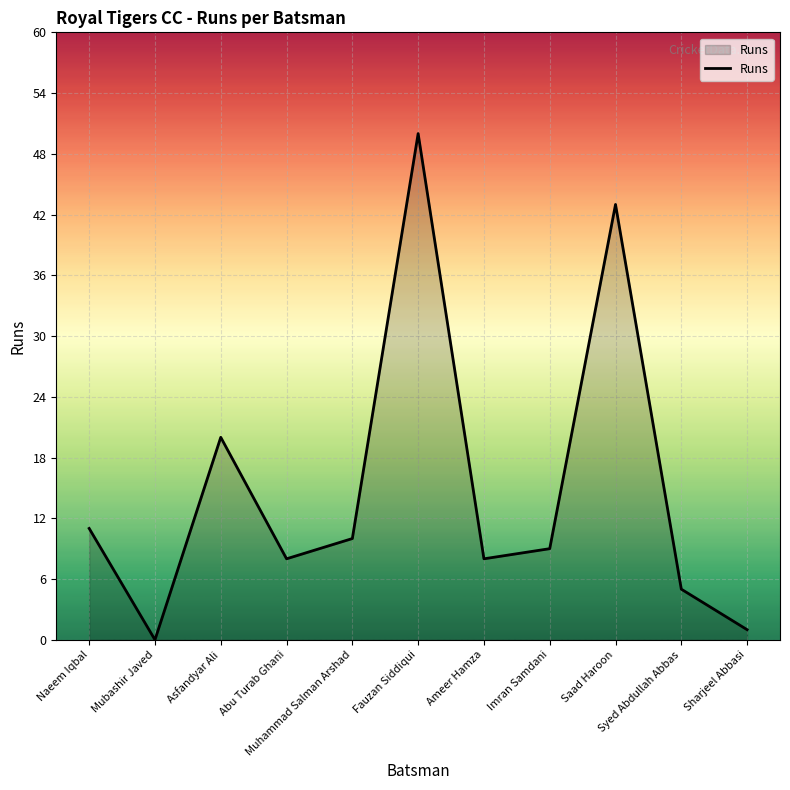

What is the change in value from Asfandyar Ali to Muhammad Salman Arshad?

-10